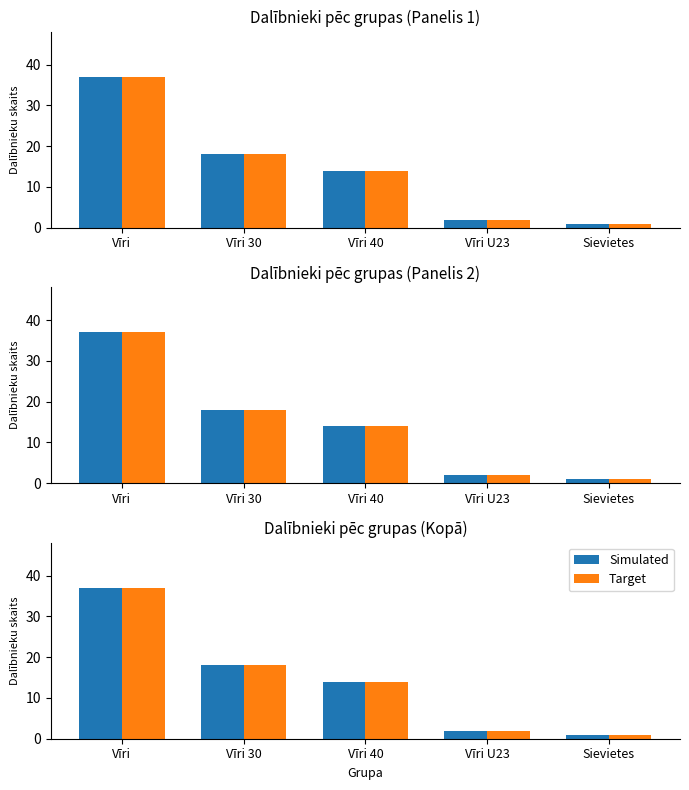

How many series are shown in this chart?

2